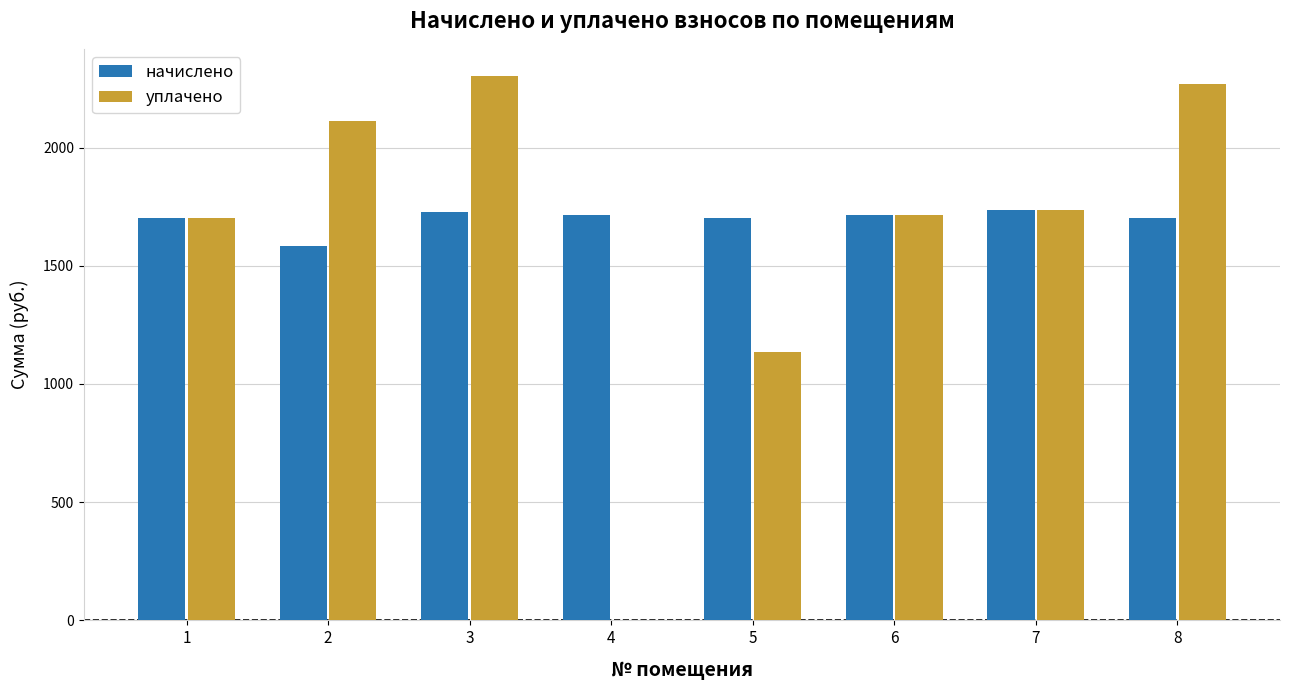

Is the value of начислено at 5 greater than the value of уплачено at 4?

Yes